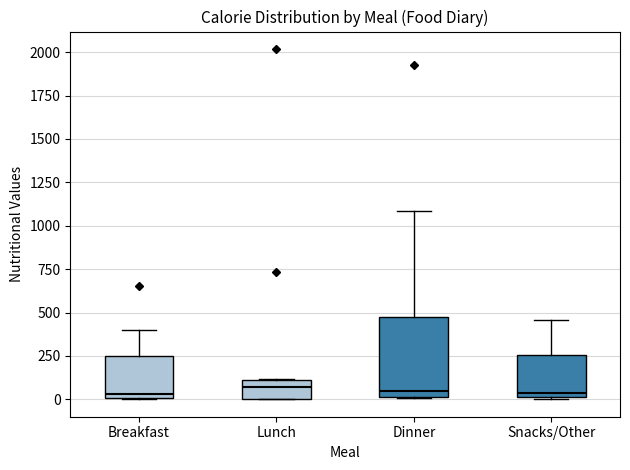

Comparing the boxes themselves (not the whiskers), which one is the tallest?

Dinner